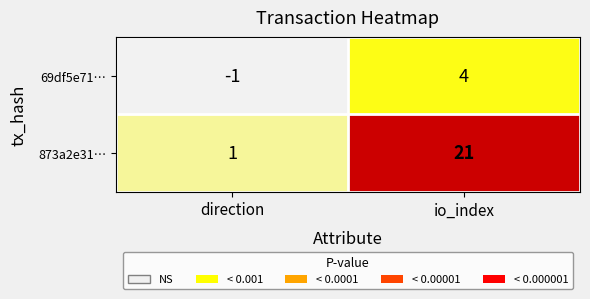

Reading left to right, extract all data points from this chart.

69df5e71…: -1	4
873a2e31…: 1	21